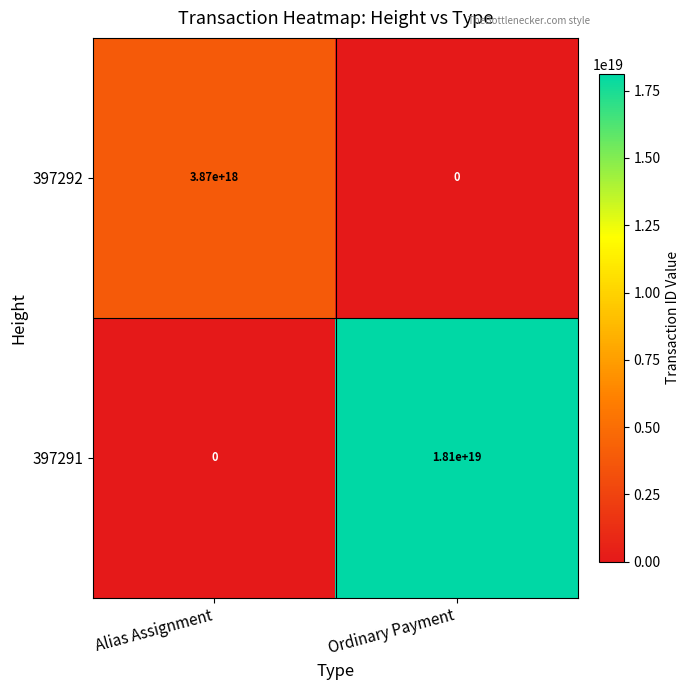

Count the number of categories in the chart.

2